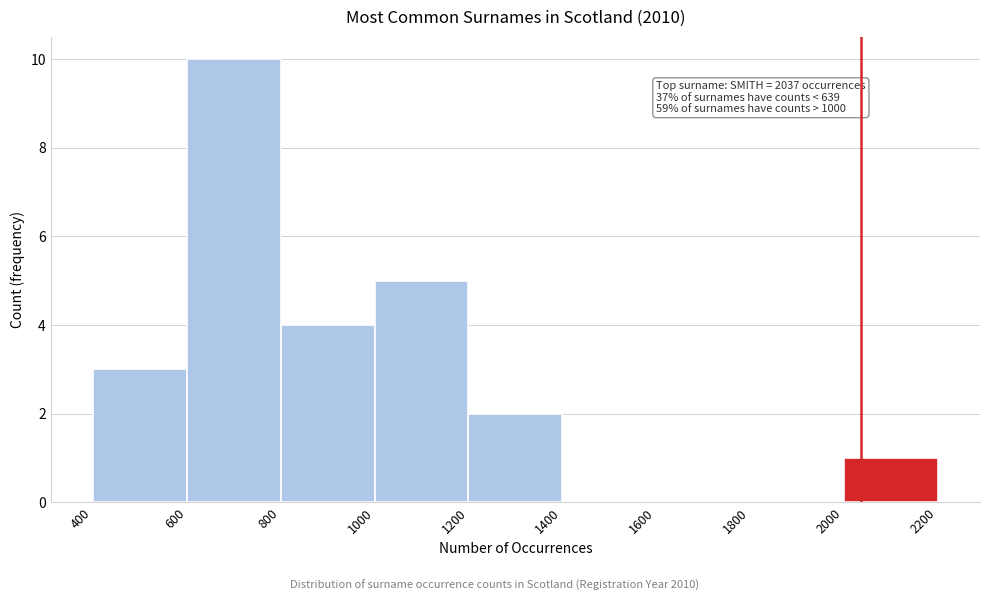

Over which range of the x-axis is the bar tallest?

600 to 800